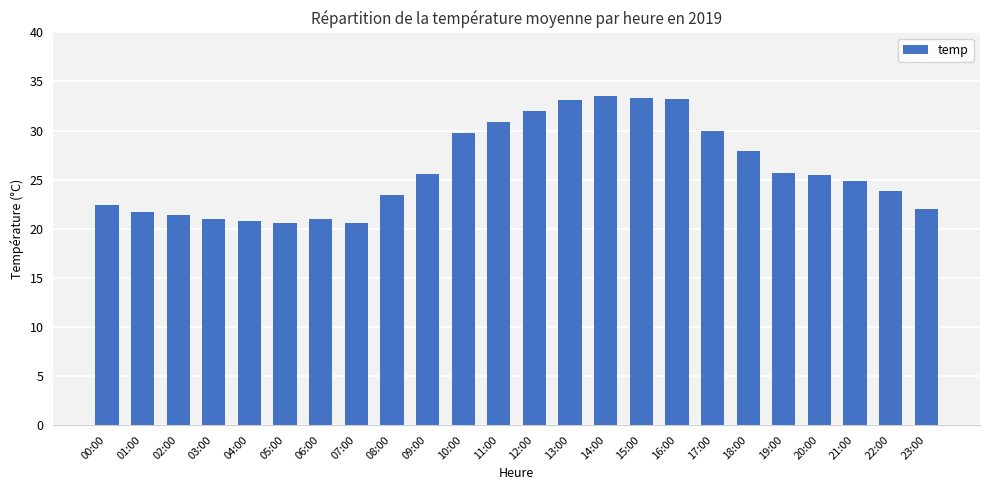

Read the value at 14:00.

33.5